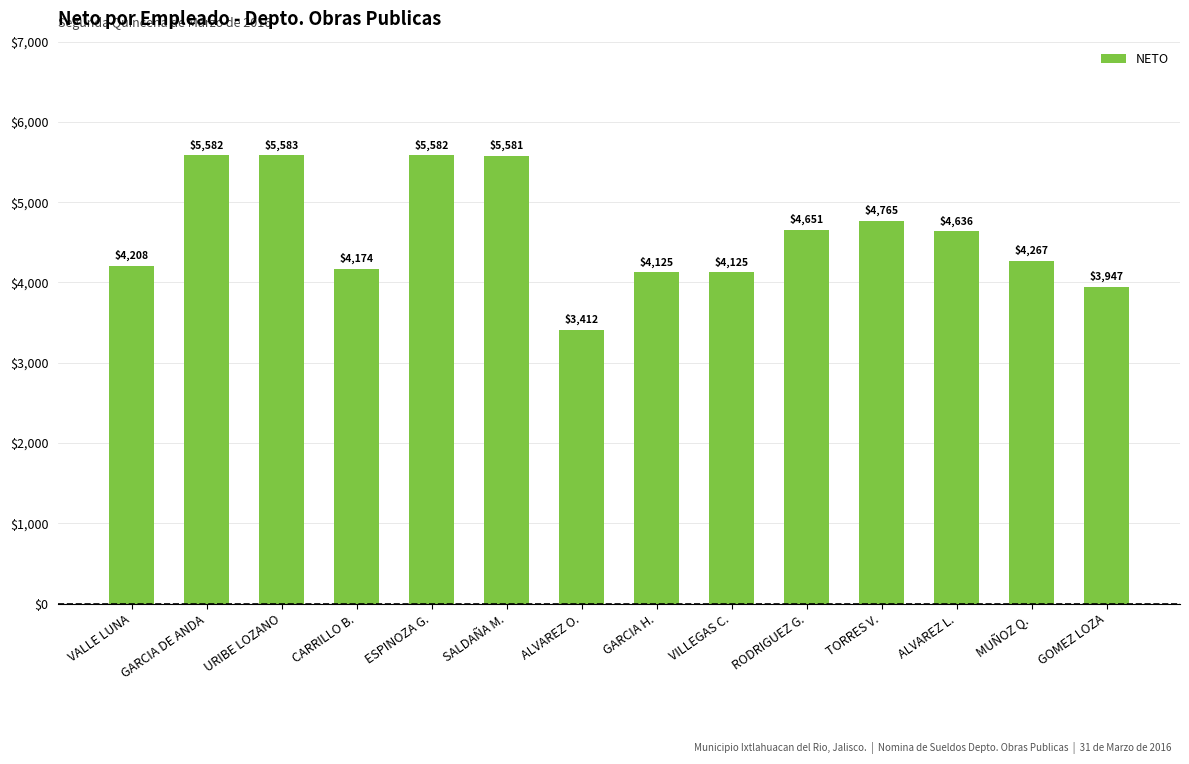

Between ESPINOZA G. and CARRILLO B., which is larger?

ESPINOZA G.